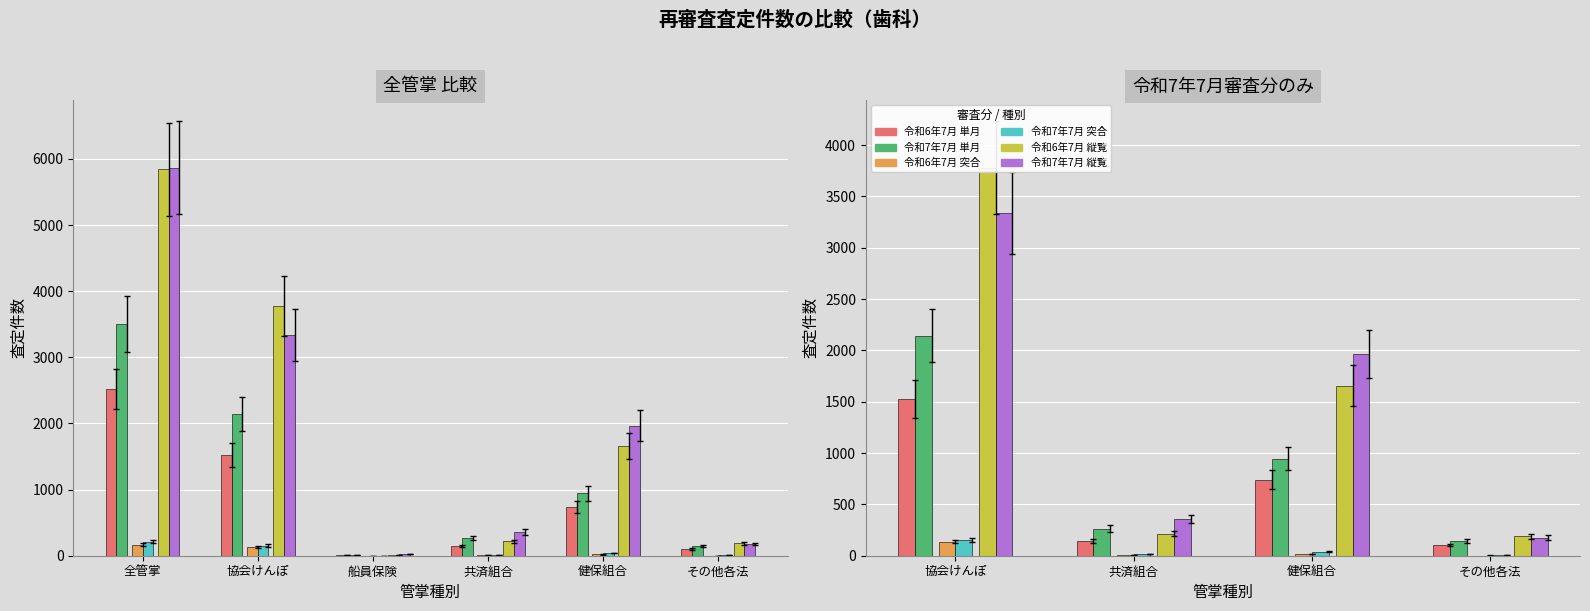

What is the average value of the 令和7年7月審査分 series?

1065